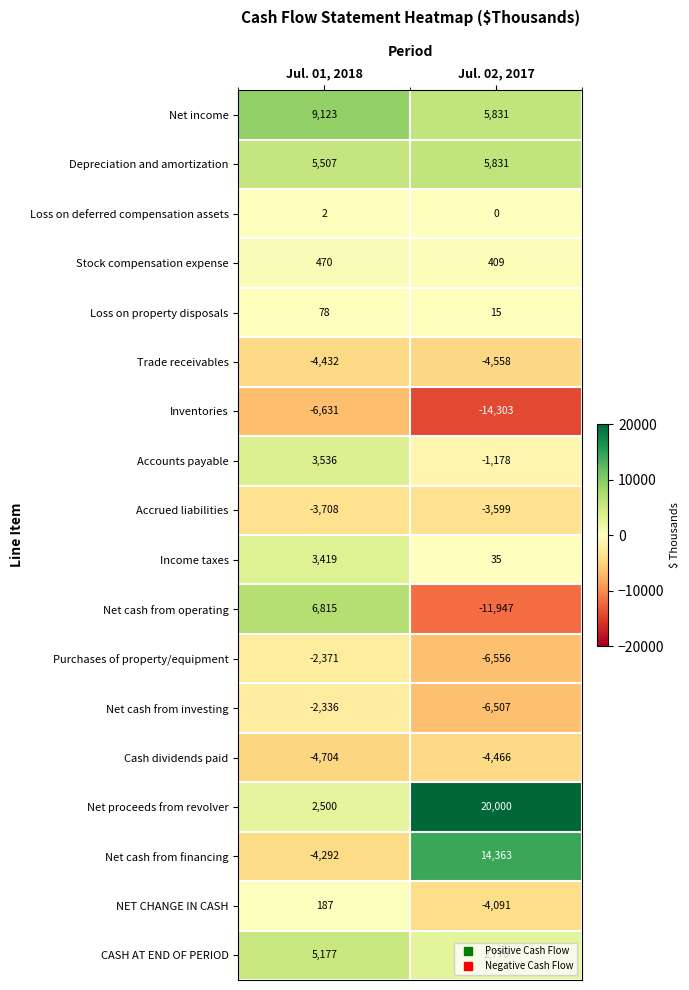

Count the number of categories in the chart.

2